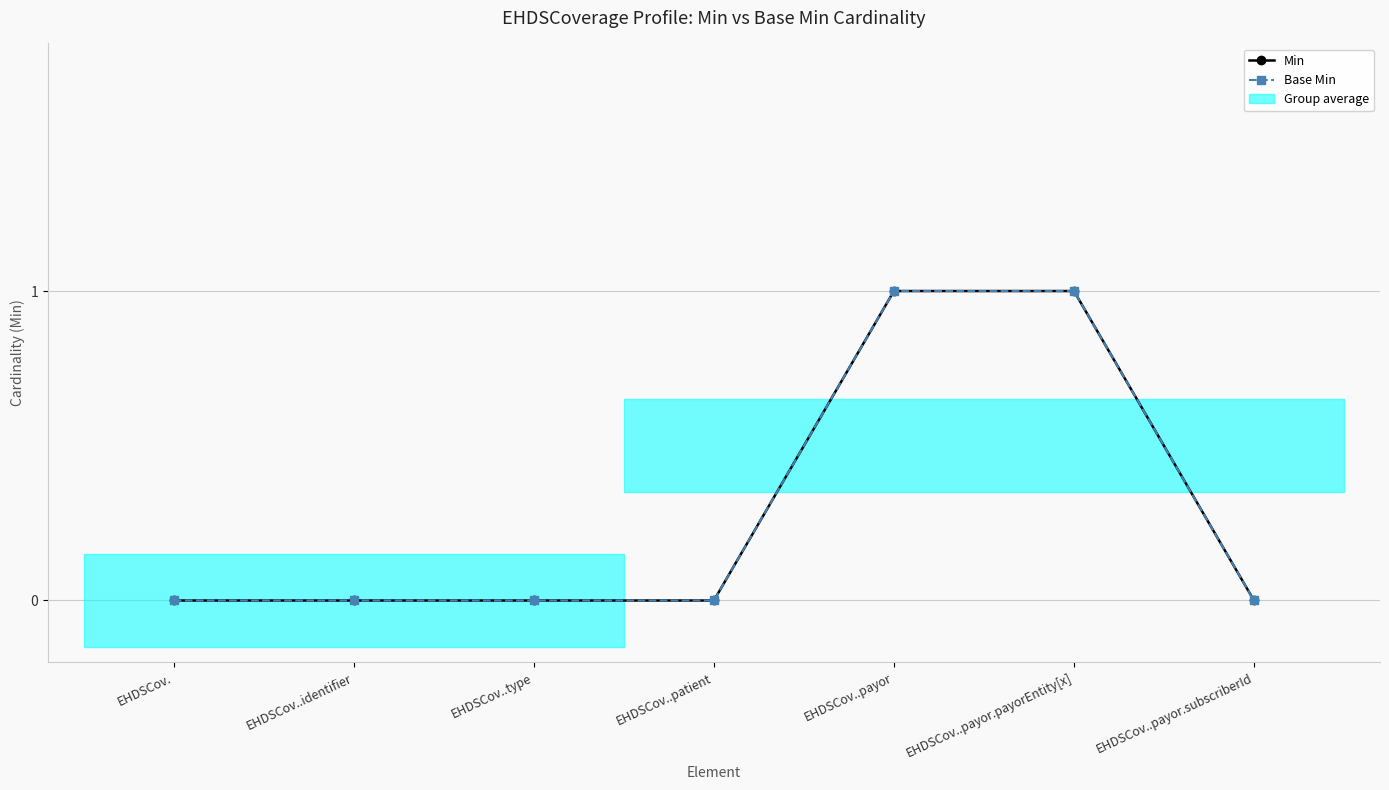

What is the label of the 3rd point from the right?

EHDSCov..payor